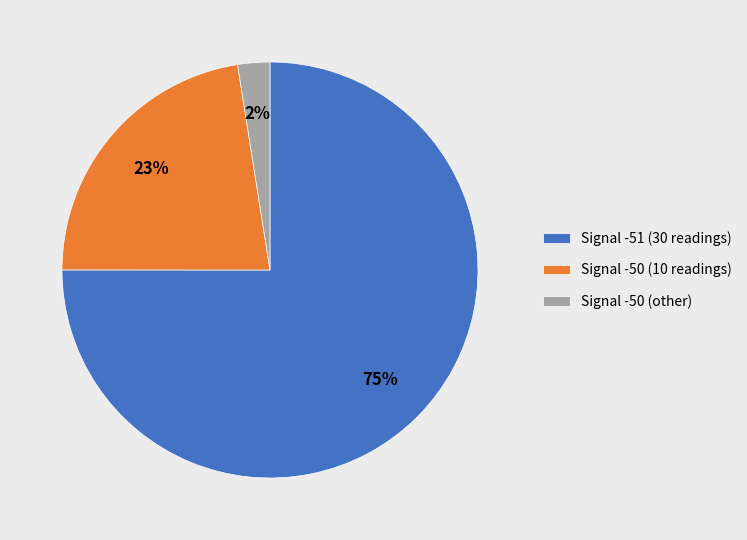

Rank the categories by value from lowest to highest.

Signal -50 (other), Signal -50 (10 readings), Signal -51 (30 readings)